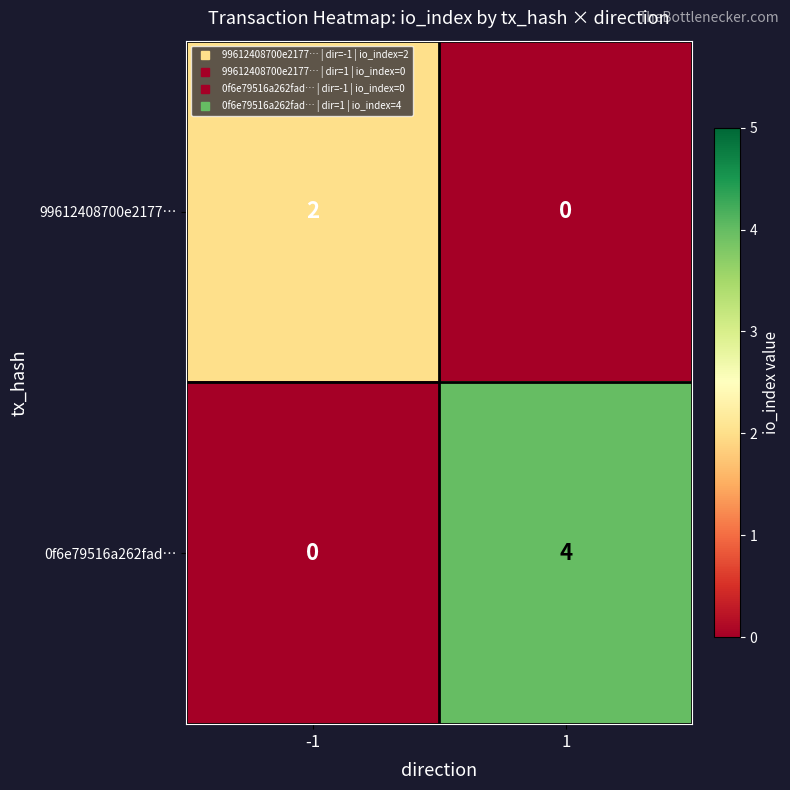

What is the difference between the 0f6e79516a262fad… values at -1 and 1?

4